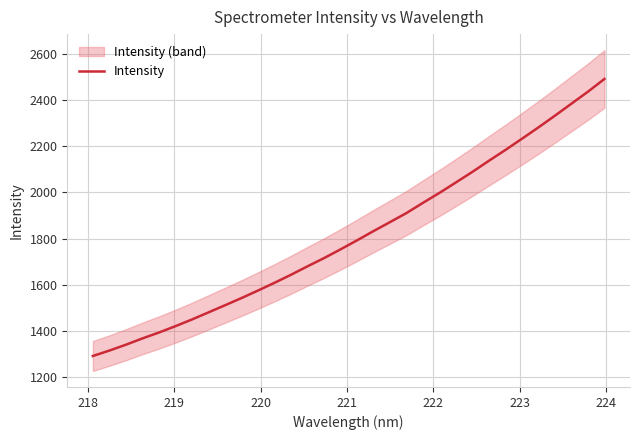

Is this an area chart (filled region under the line)?

No